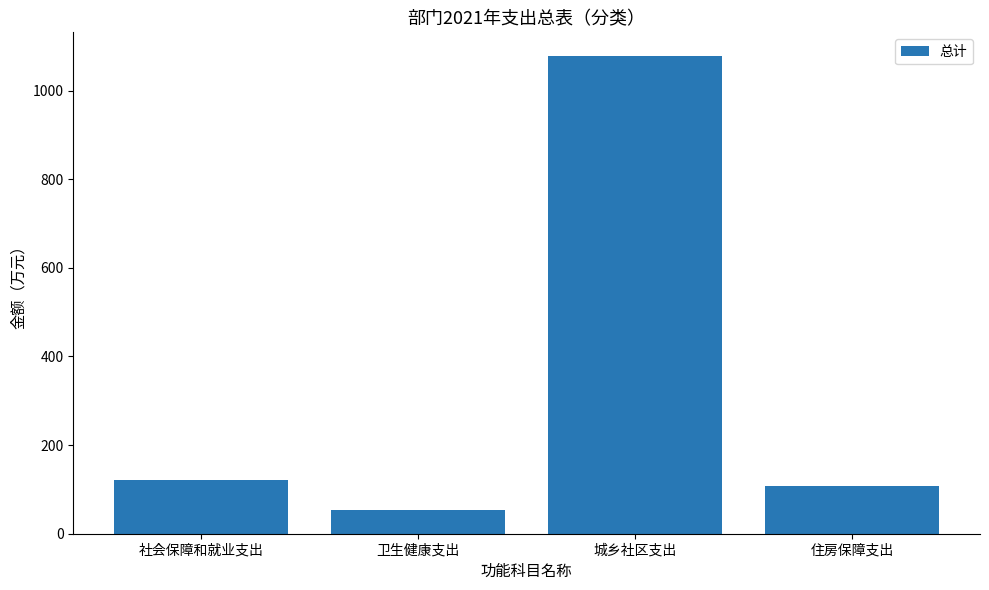

The value at 城乡社区支出 is 1077.4. True or false?

True